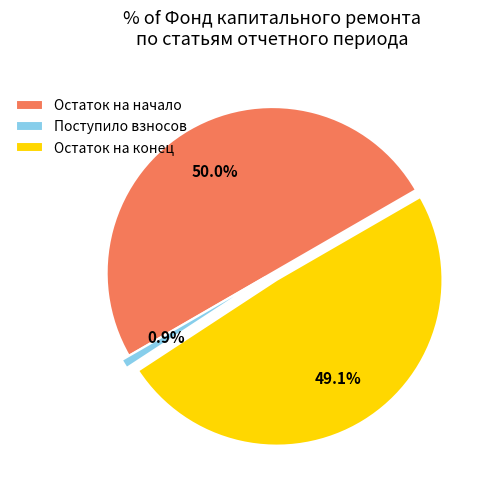

Approximately how many times larger is the value at Остаток на начало compared to Остаток на конец?

1.0